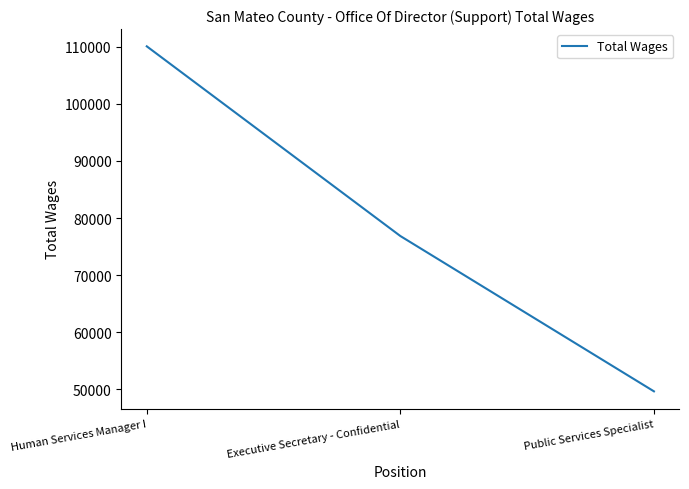

What is the change in value from Human Services Manager I to Executive Secretary - Confidential?

-33245